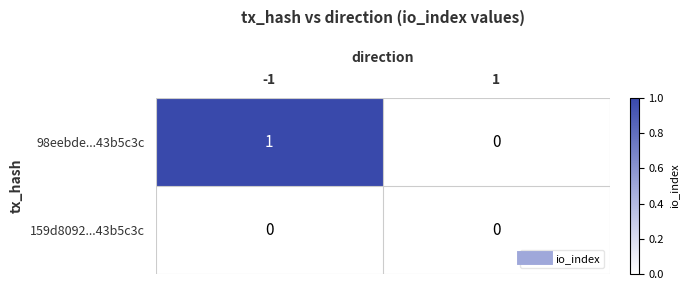

At -1, list the series in order from smallest to largest.

159d8092...43b5c3c, 98eebde...43b5c3c